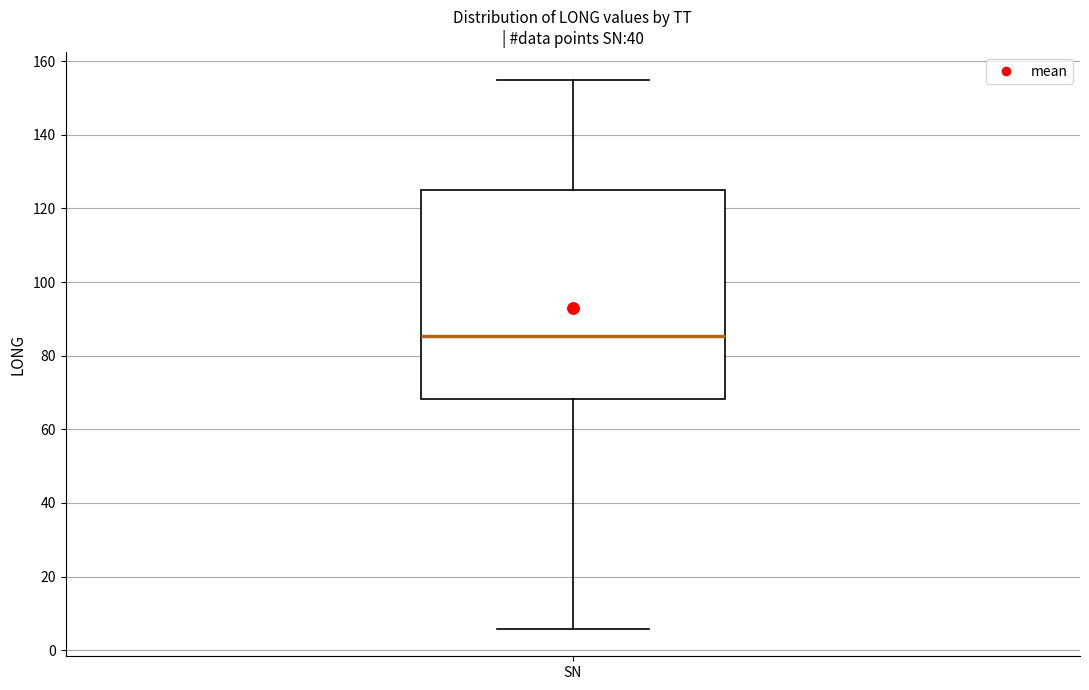

Read this box plot against the y-axis: the position of the median line, the range covered by the box, and the ends of both whiskers. The values are not printed on the chart, so give them approximately, as read against the axis.

median 86, box 68 to 126, whiskers 6 to 156